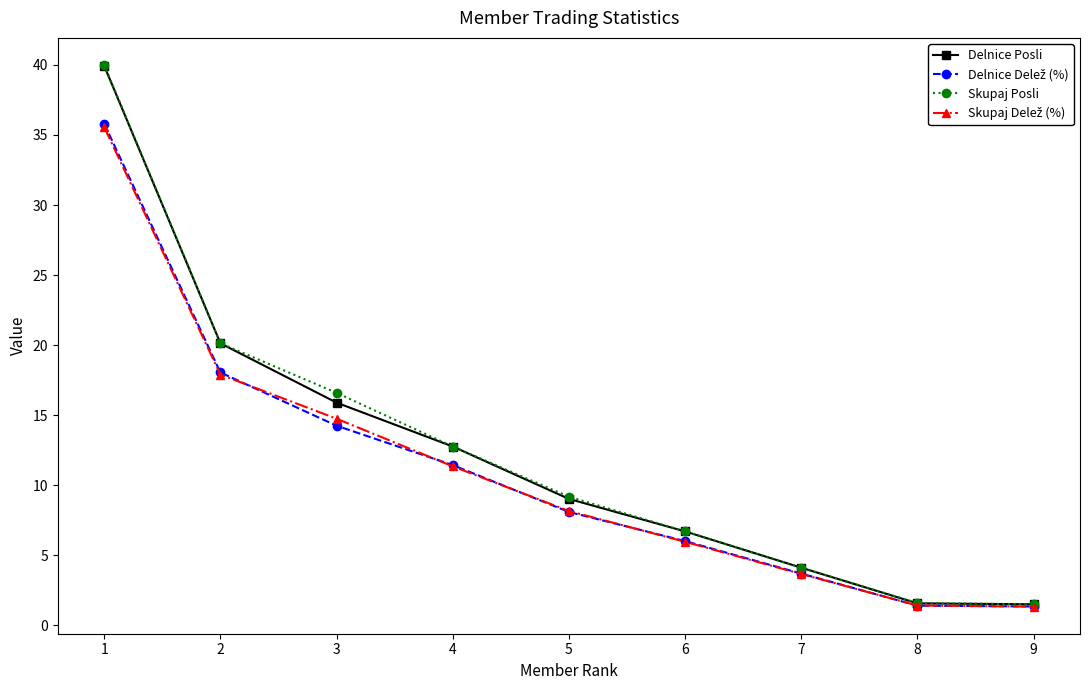

At which label does Skupaj Posli first exceed 9?

1